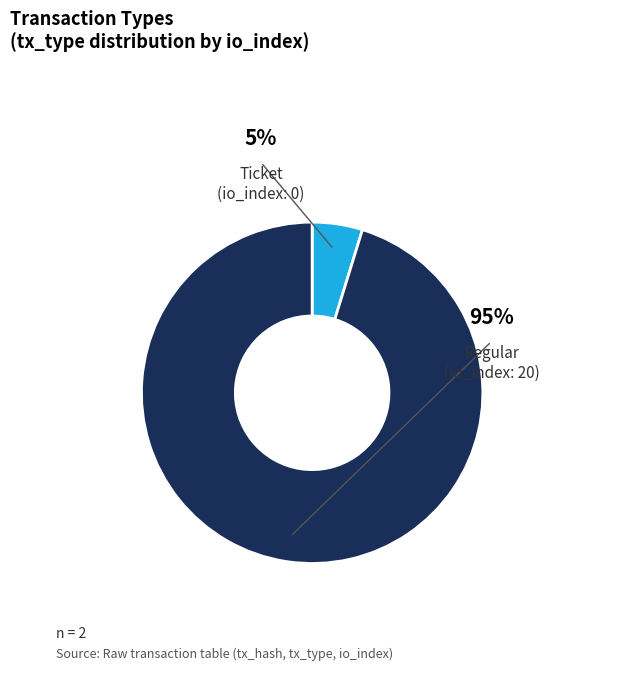

Is there any slice that represents more than half of the pie?

Yes